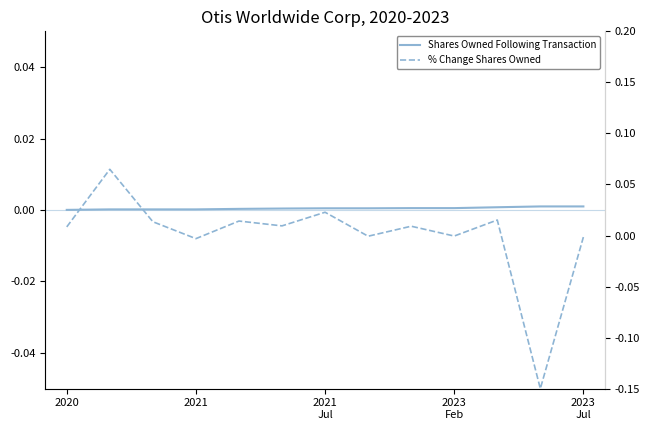

What is the difference between the maximum and minimum values in the % Change Shares Owned series?

0.2